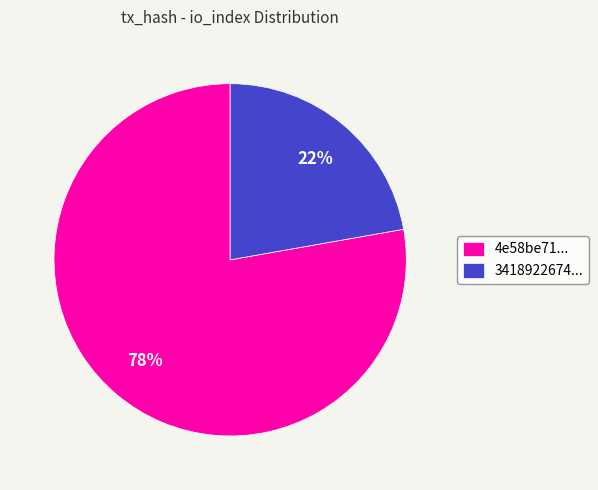

Rank the categories by value from lowest to highest.

3418922674..., 4e58be71...